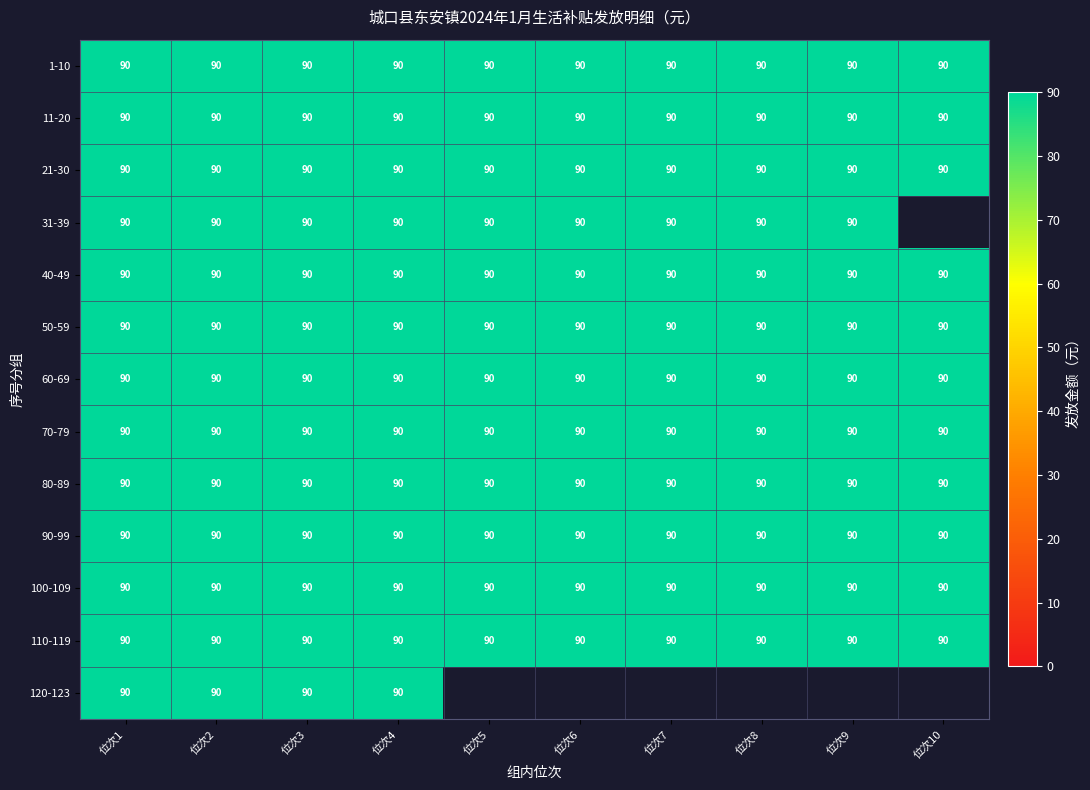

True or false: 110-119 has a value of 90 at 位次6.

True